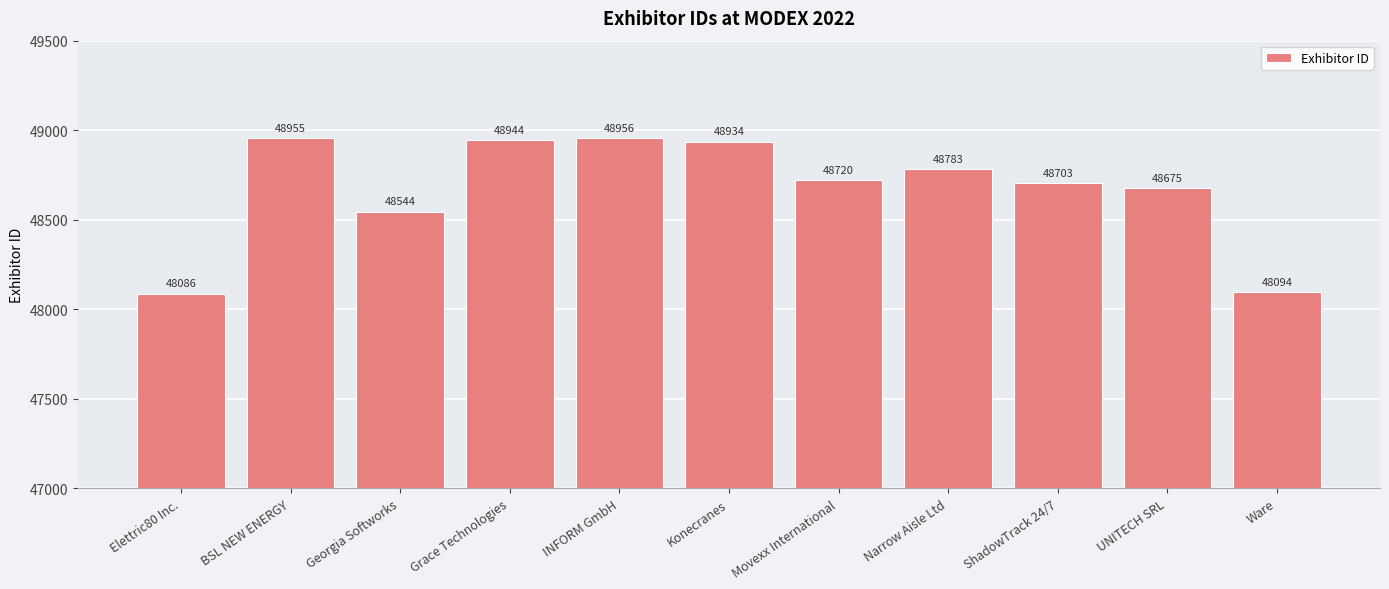

Approximately how many times larger is the value at ShadowTrack 24/7 compared to Grace Technologies?

1.0